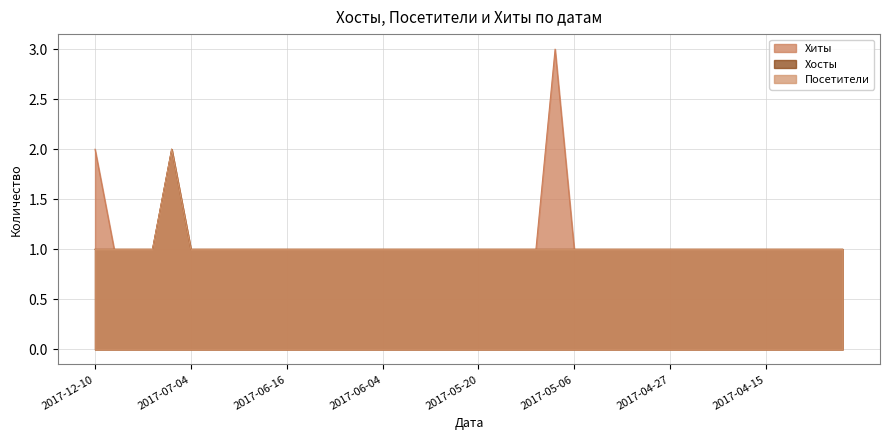

List the labels in order of Хиты value, smallest first.

2017-08-01, 2017-07-11, 2017-07-10, 2017-07-04, 2017-06-30, 2017-06-29, 2017-06-23, 2017-06-21, 2017-06-16, 2017-06-13, 2017-06-09, 2017-06-08, 2017-06-07, 2017-06-04, 2017-06-03, 2017-06-01, 2017-05-30, 2017-05-25, 2017-05-20, 2017-05-17, 2017-05-16, 2017-05-14, 2017-05-06, 2017-05-03, 2017-05-01, 2017-04-30, 2017-04-29, 2017-04-27, 2017-04-25, 2017-04-24, 2017-04-21, 2017-04-20, 2017-04-15, 2017-04-14, 2017-04-13, 2017-04-11, 2017-04-07, 2017-12-10, 2017-07-05, 2017-05-08